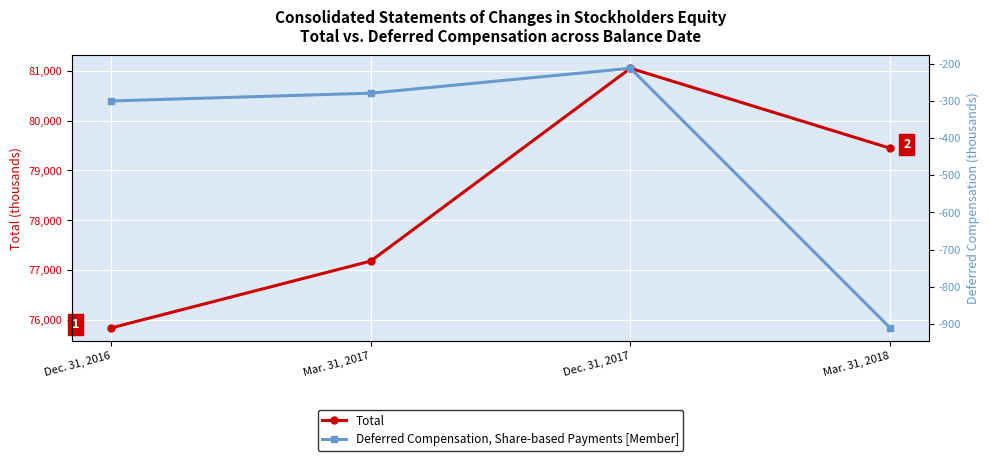

Rank the series at Dec. 31, 2016 from lowest to highest value.

Deferred Compensation, Share-based Payments [Member], Total